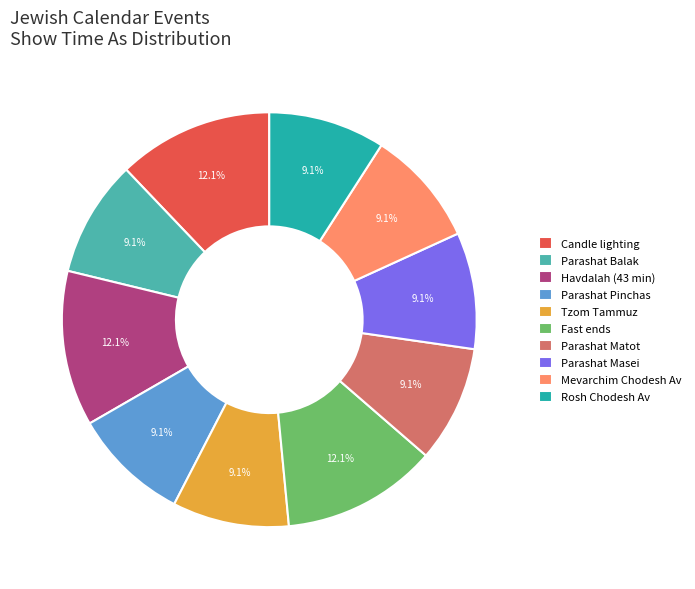

To the nearest percent, what is the average slice percentage?

10%